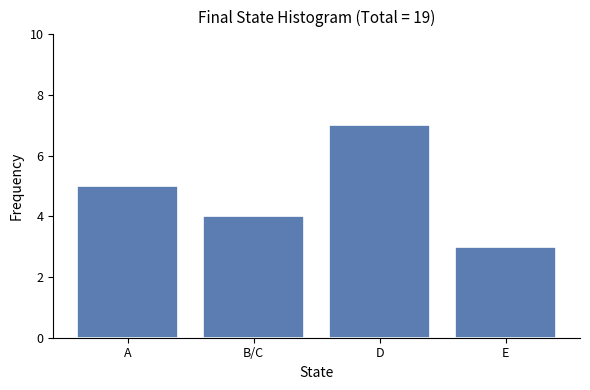

Reading left to right, list all the values displayed in this chart.

5	4	7	3